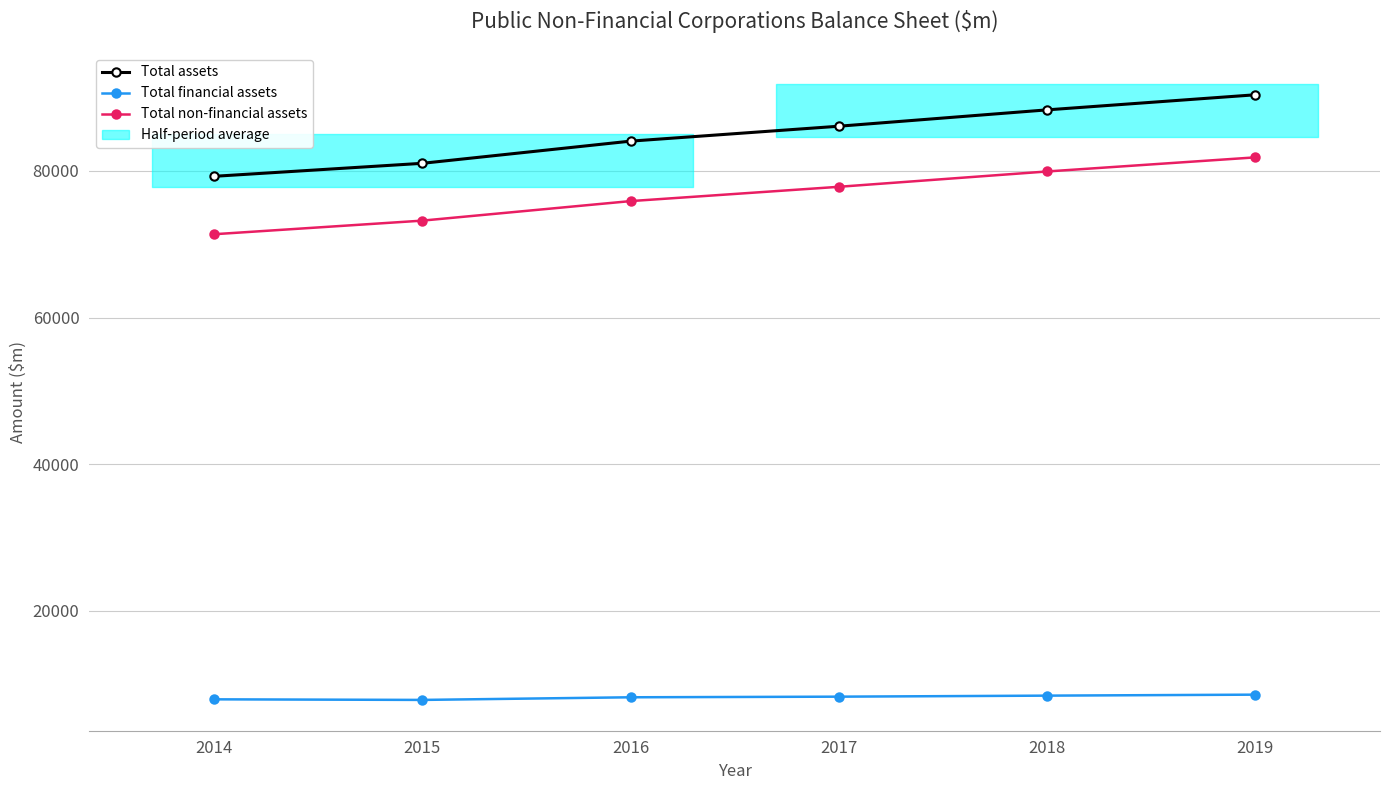

Which series has the largest total across all categories?

Total assets